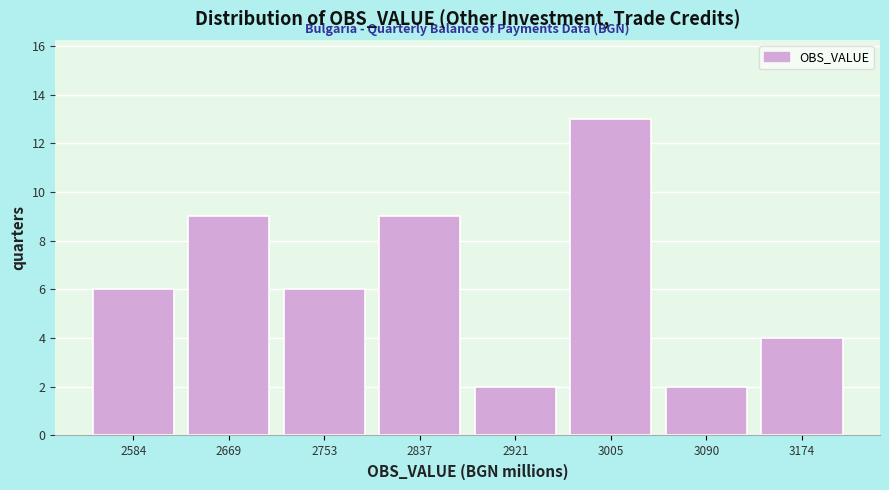

Reading left to right, transcribe this chart: for each bar, give the range it covers on the x-axis and its height. Neither the bar edges nor the heights are printed on the chart, so give them approximately, as read against the axes.

2540 to 2630: 6
2630 to 2710: 9
2710 to 2790: 6
2790 to 2880: 9
2880 to 2960: 2
2960 to 3050: 13
3050 to 3130: 2
3130 to 3220: 4